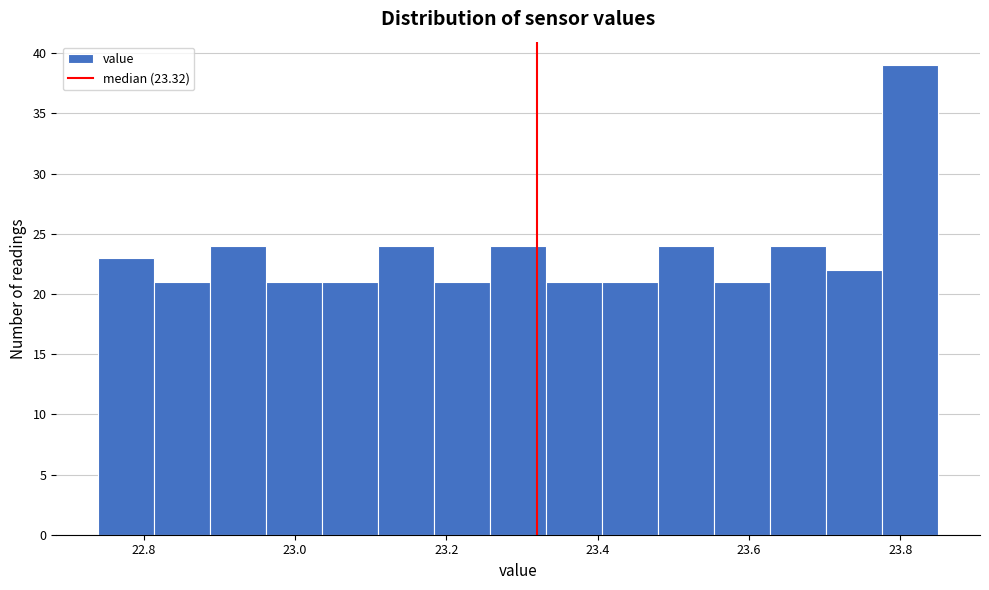

Read against the x-axis, roughly where is the centre of the tallest bar?

23.82